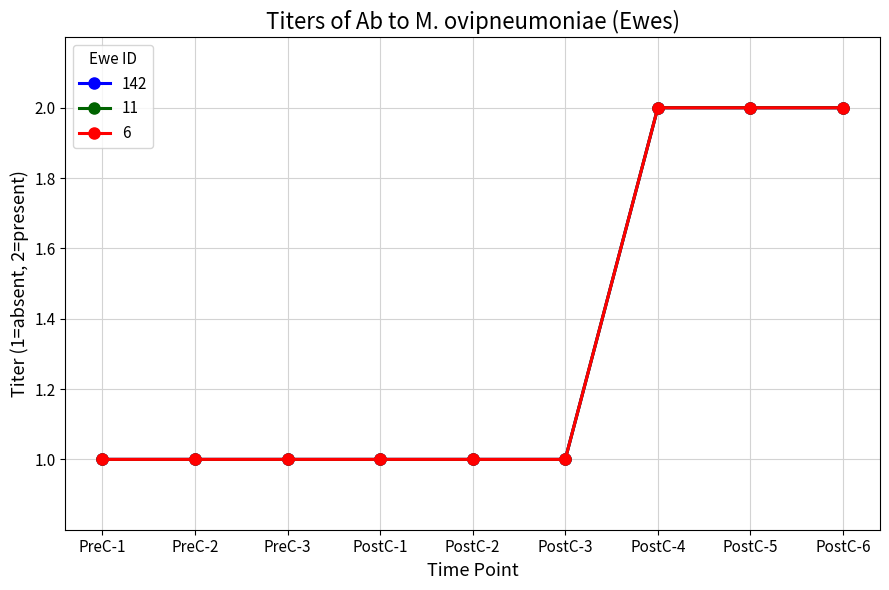

Reading left to right, what are all the values shown in this chart?

142: 1	1	1	1	1	1	2	2	2
11: 1	1	1	1	1	1	2	2	2
6: 1	1	1	1	1	1	2	2	2